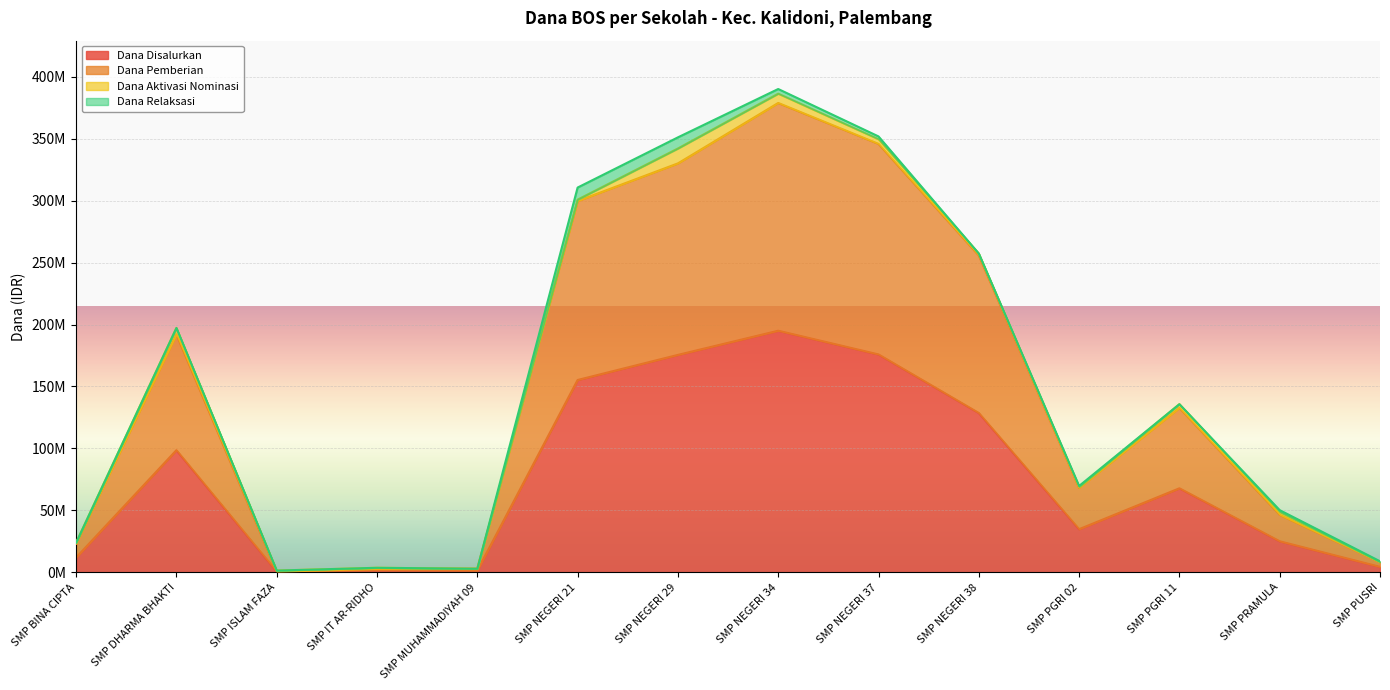

True or false: Dana Pemberian and Dana Disalurkan cross at least once.

False